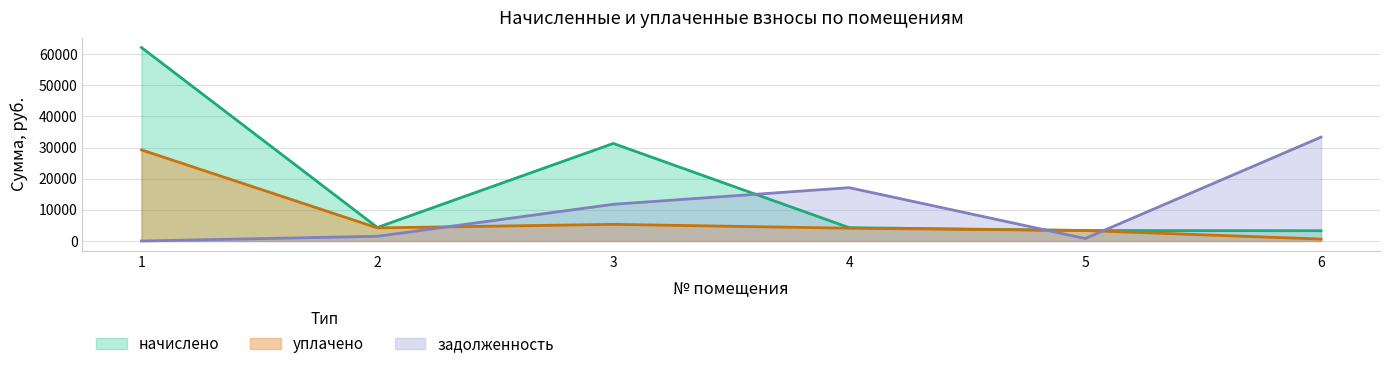

How many values in задолженность are above zero?

5